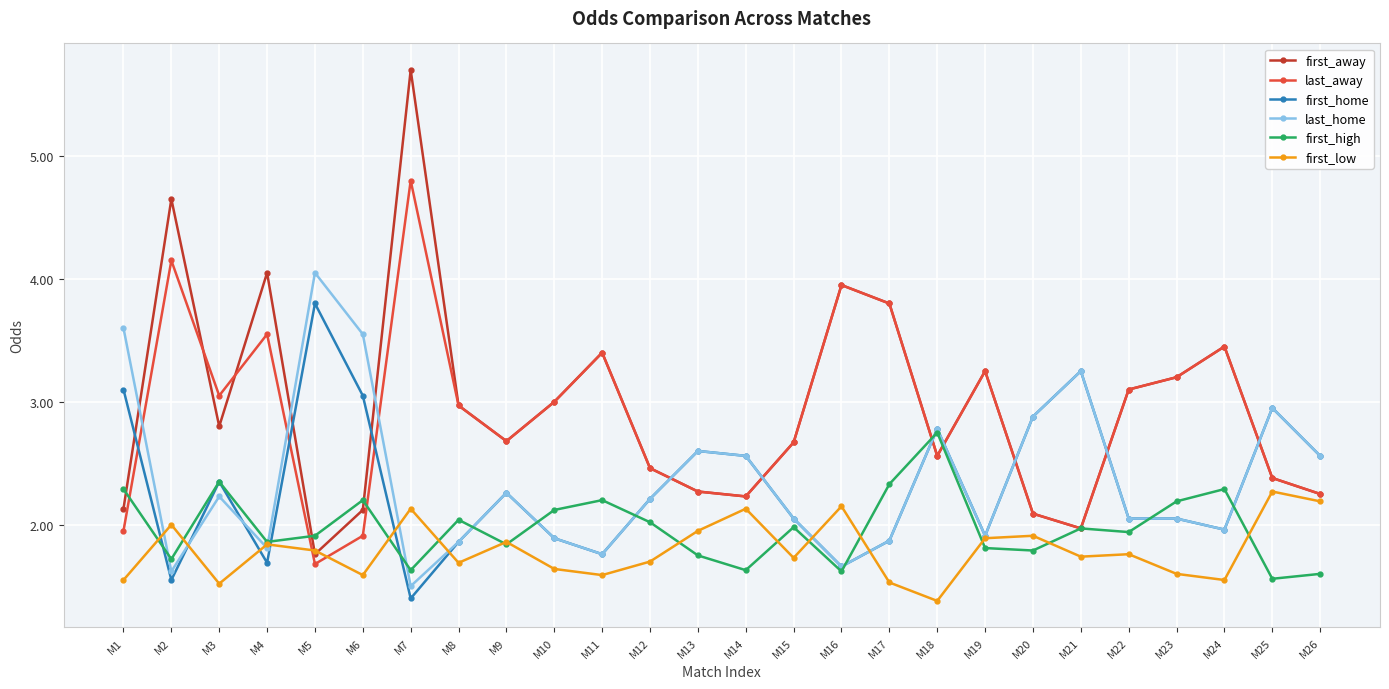

How many intersections are there between last_away and first_low?

2